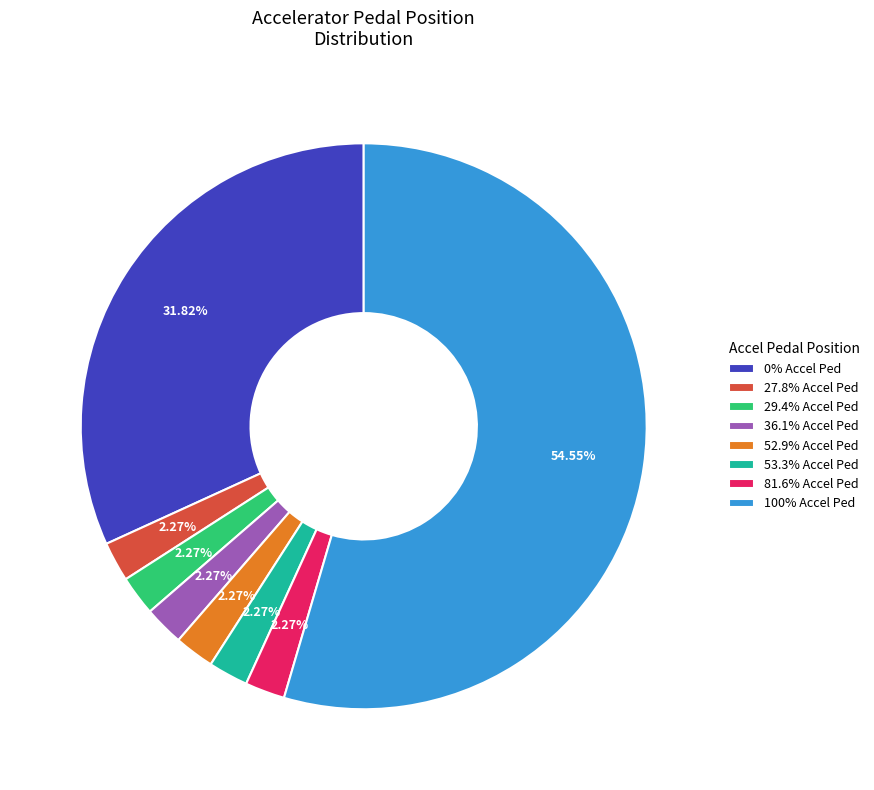

What is the ratio of the value at 29.4% Accel Ped to the value at 27.8% Accel Ped?

1.0